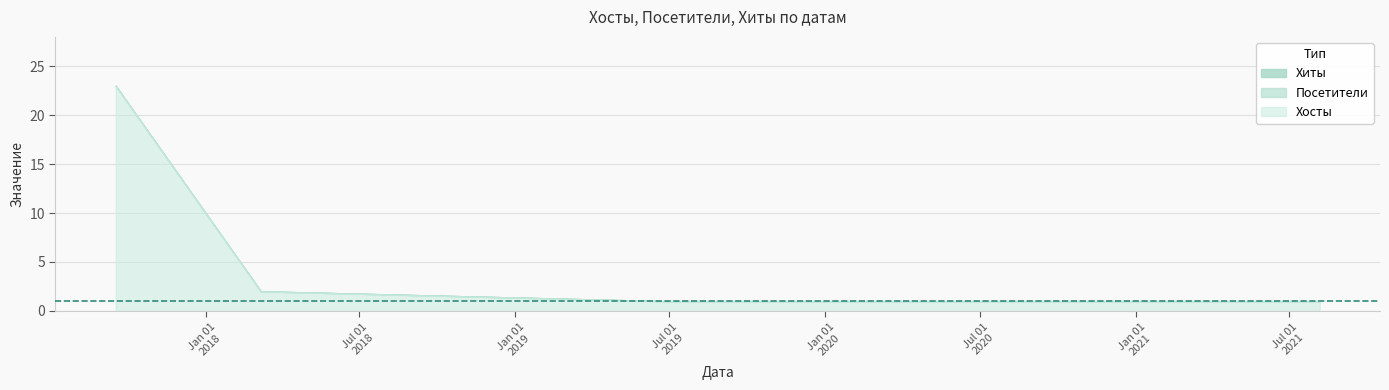

How many data points in Хиты are above 1?

2